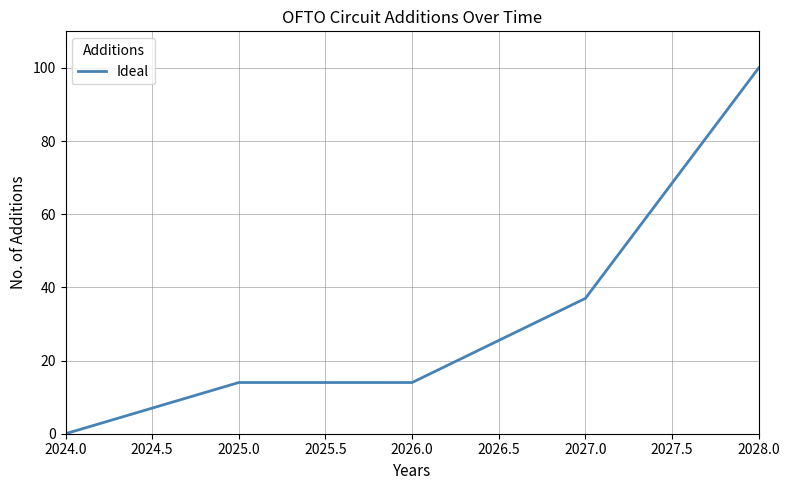

Reading left to right, transcribe all the data shown in this chart.

0	14	14	37	100